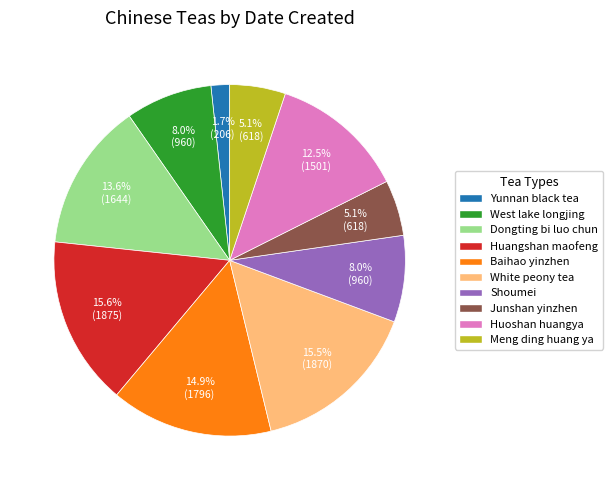

The White peony tea slice represents 22% of the pie. True or false?

False